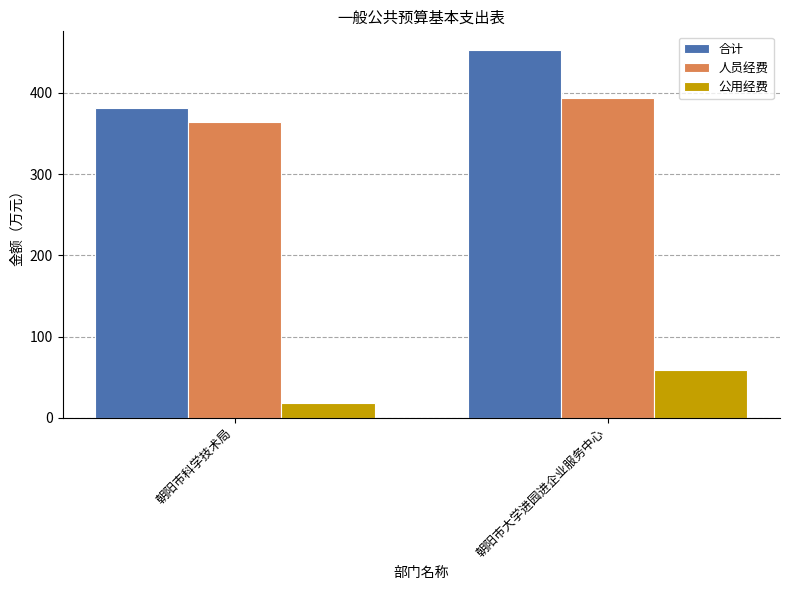

True or false: 合计 has a value of 506.9 at 朝阳市科学技术局.

False